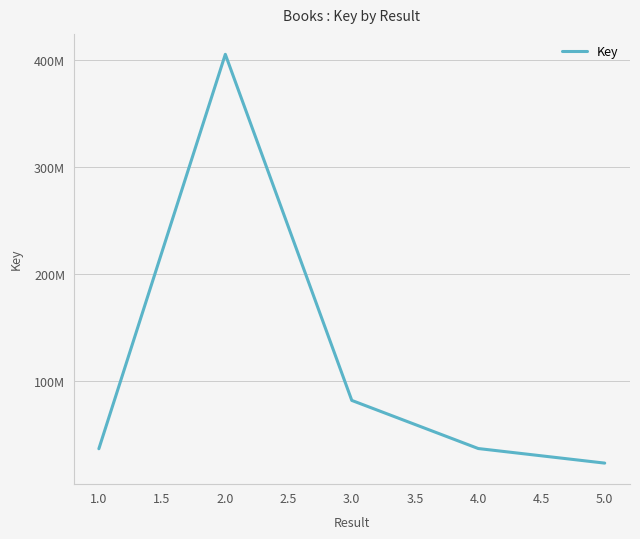

Does the chart have visible grid lines?

Yes